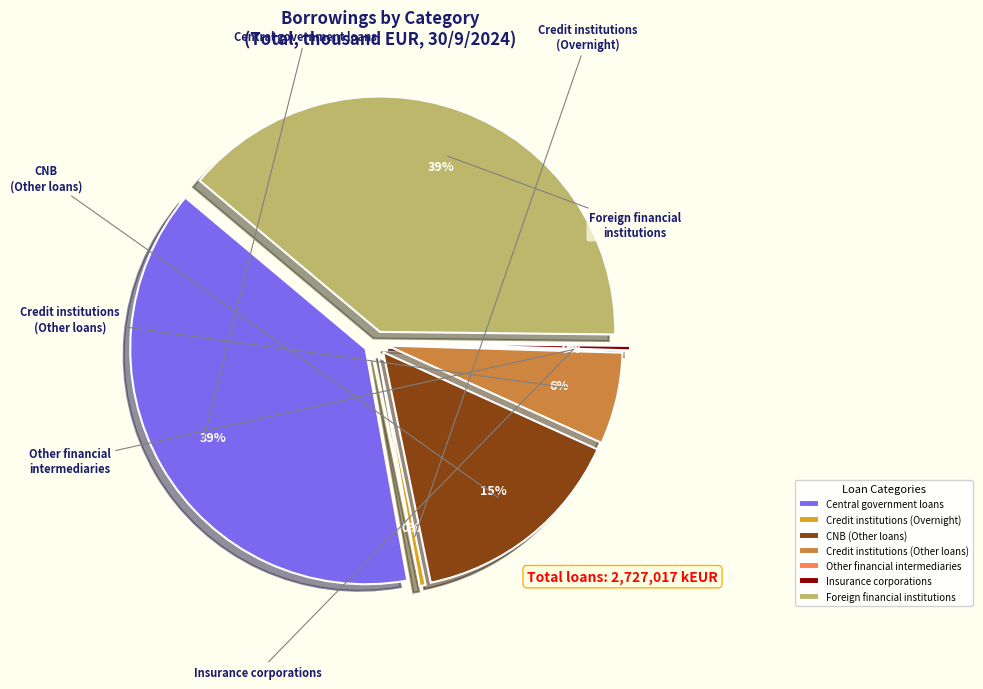

Approximately how many times larger is the value at CNB
(Other loans) compared to Credit institutions
(Overnight)?

37.1